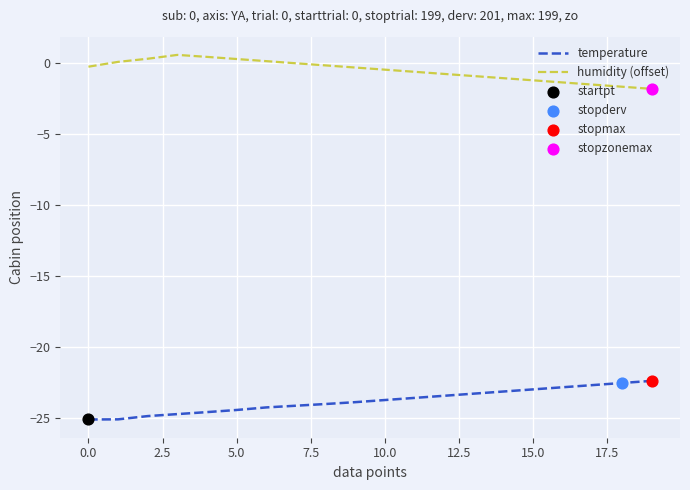

True or false: humidity (offset) and temperature cross at least once.

False